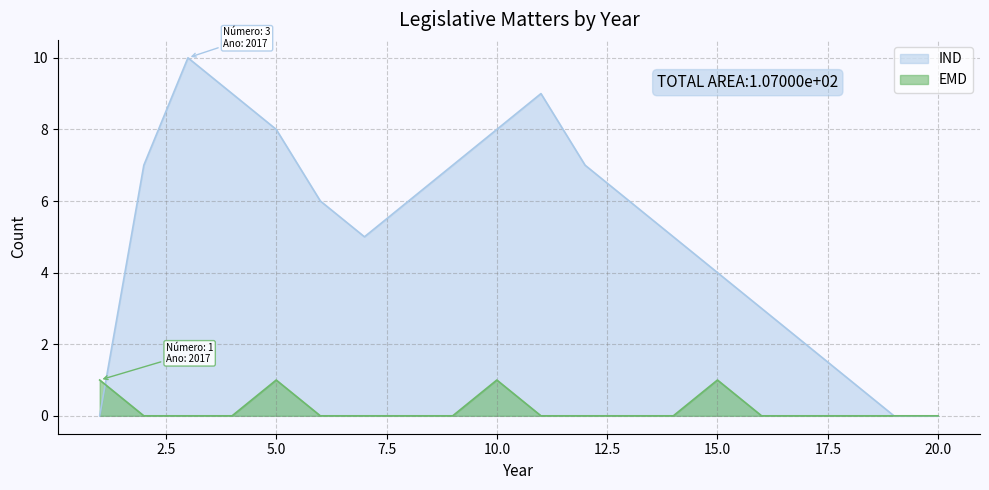

Between which two adjacent categories do EMD and IND first intersect?

2017-1 and 2017-2